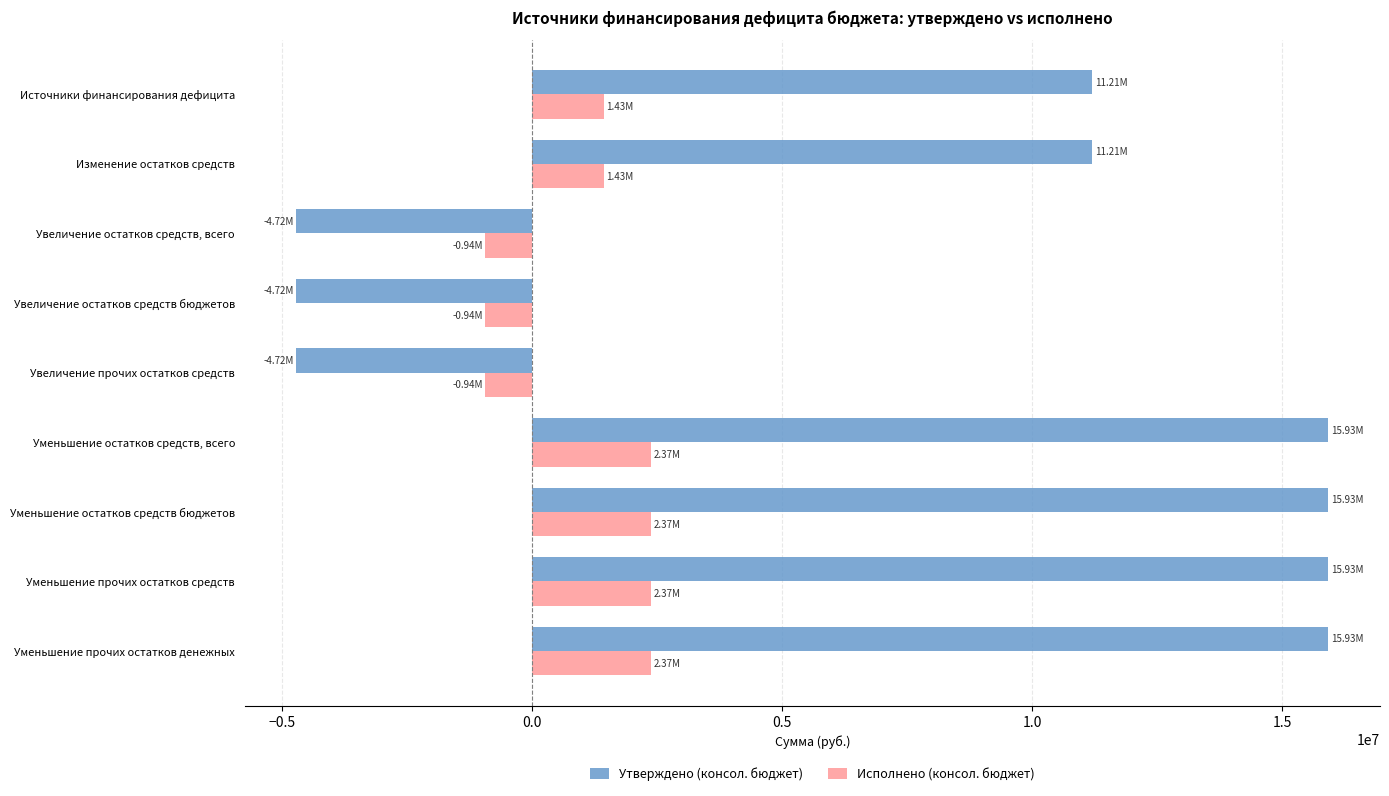

At Уменьшение остатков средств, всего, list the series in order from smallest to largest.

Исполнено (консол. бюджет), Утверждено (консол. бюджет)